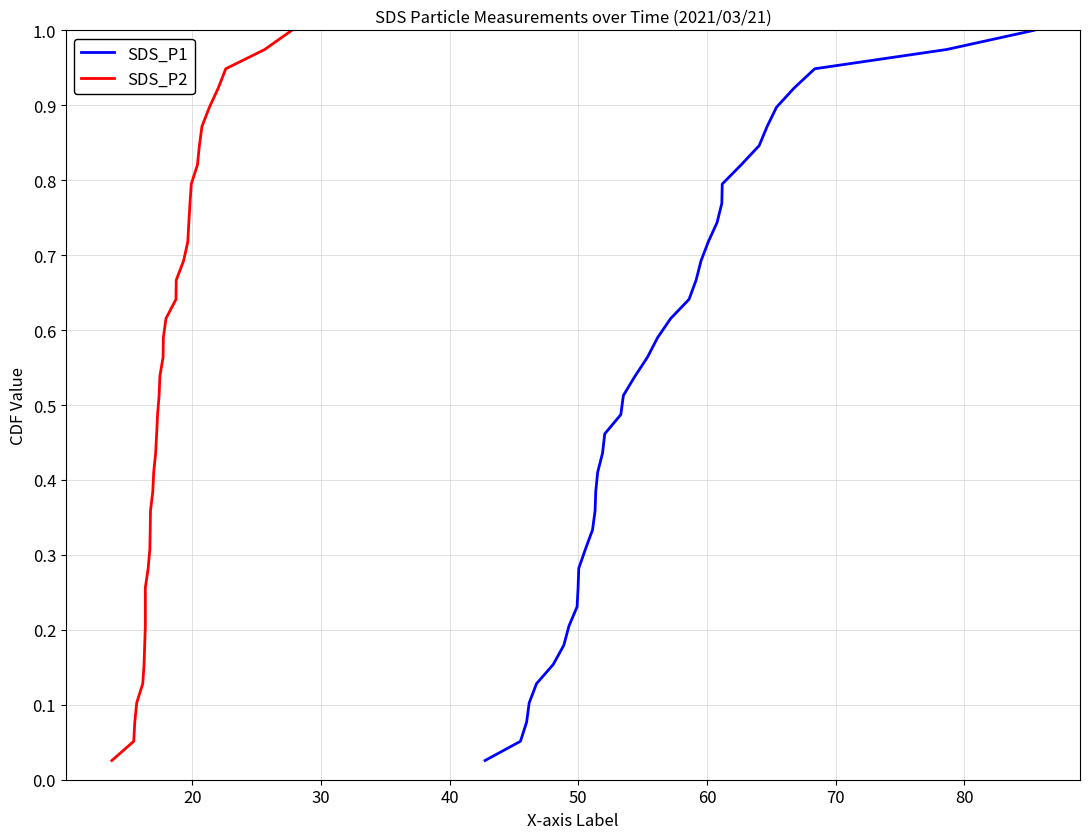

How many lines are shown in the chart?

2